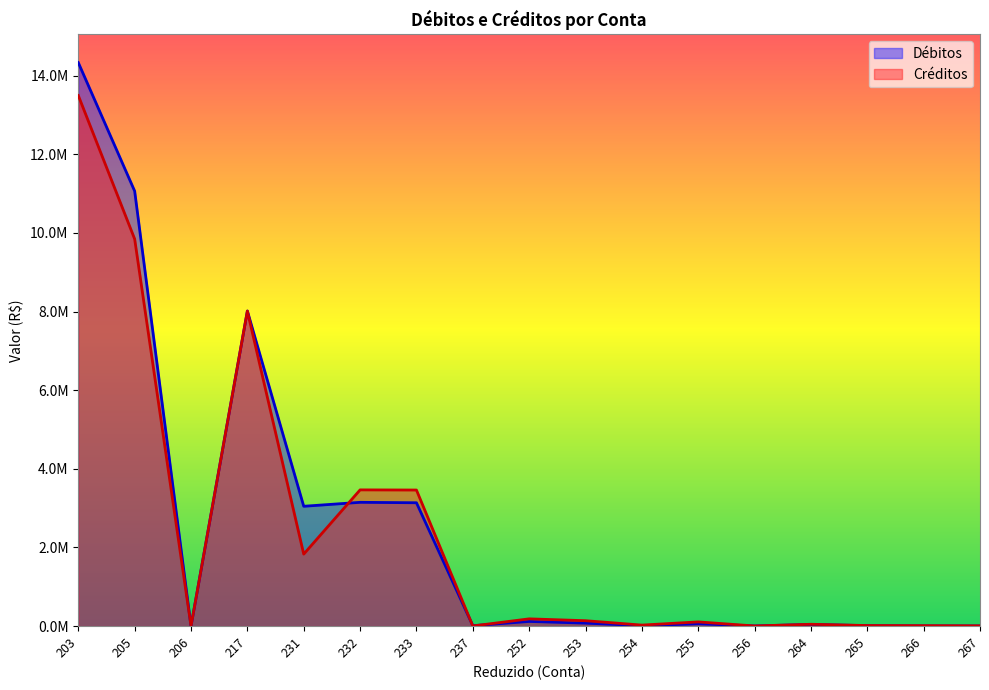

Is the value of Débitos at 256 greater than the value of Créditos at 232?

No